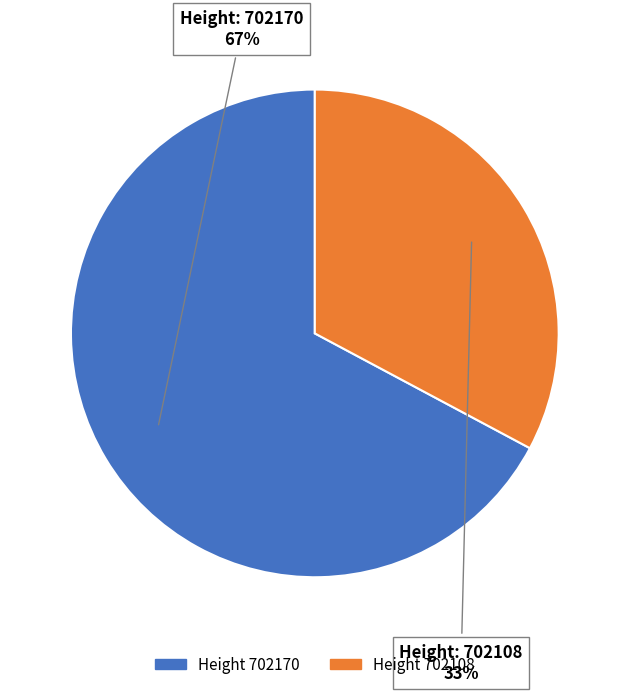

To the nearest percent, what is the difference between the largest and smallest slice percentages?

34%